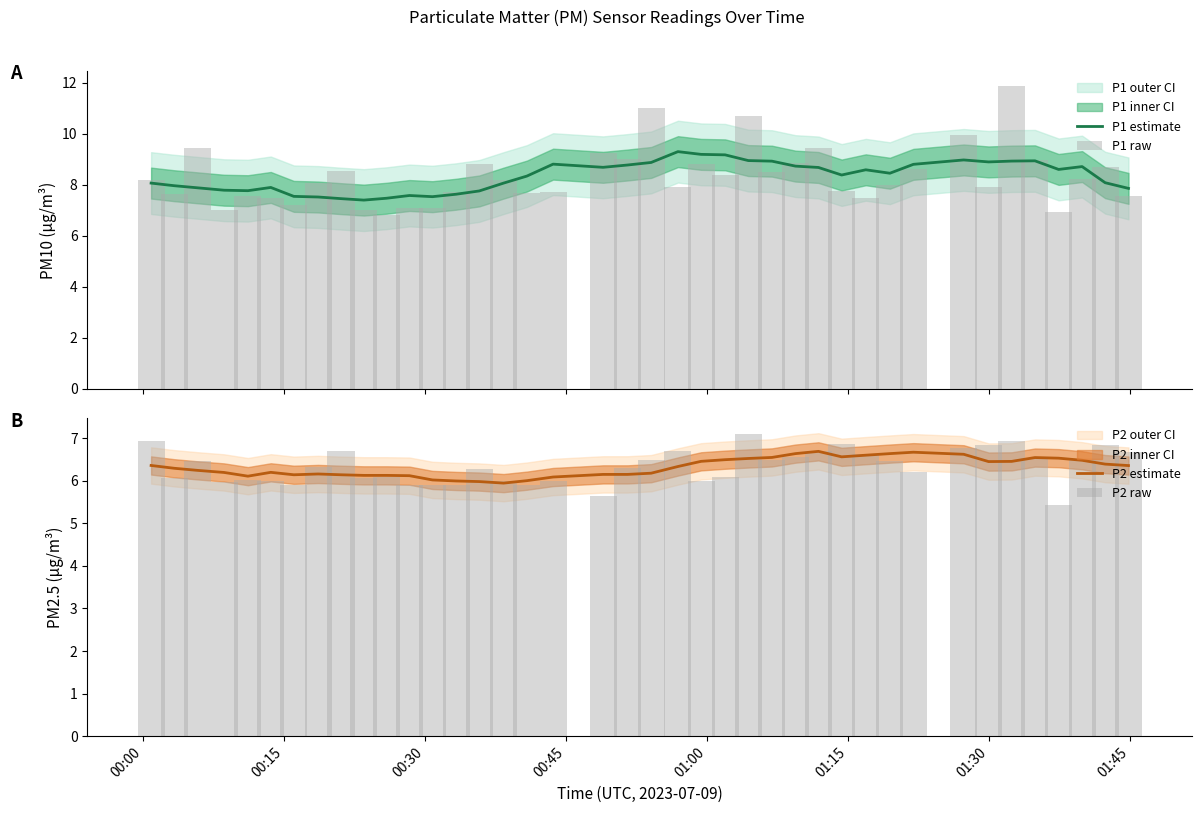

What is the lowest value of the P1 estimate series?

7.4